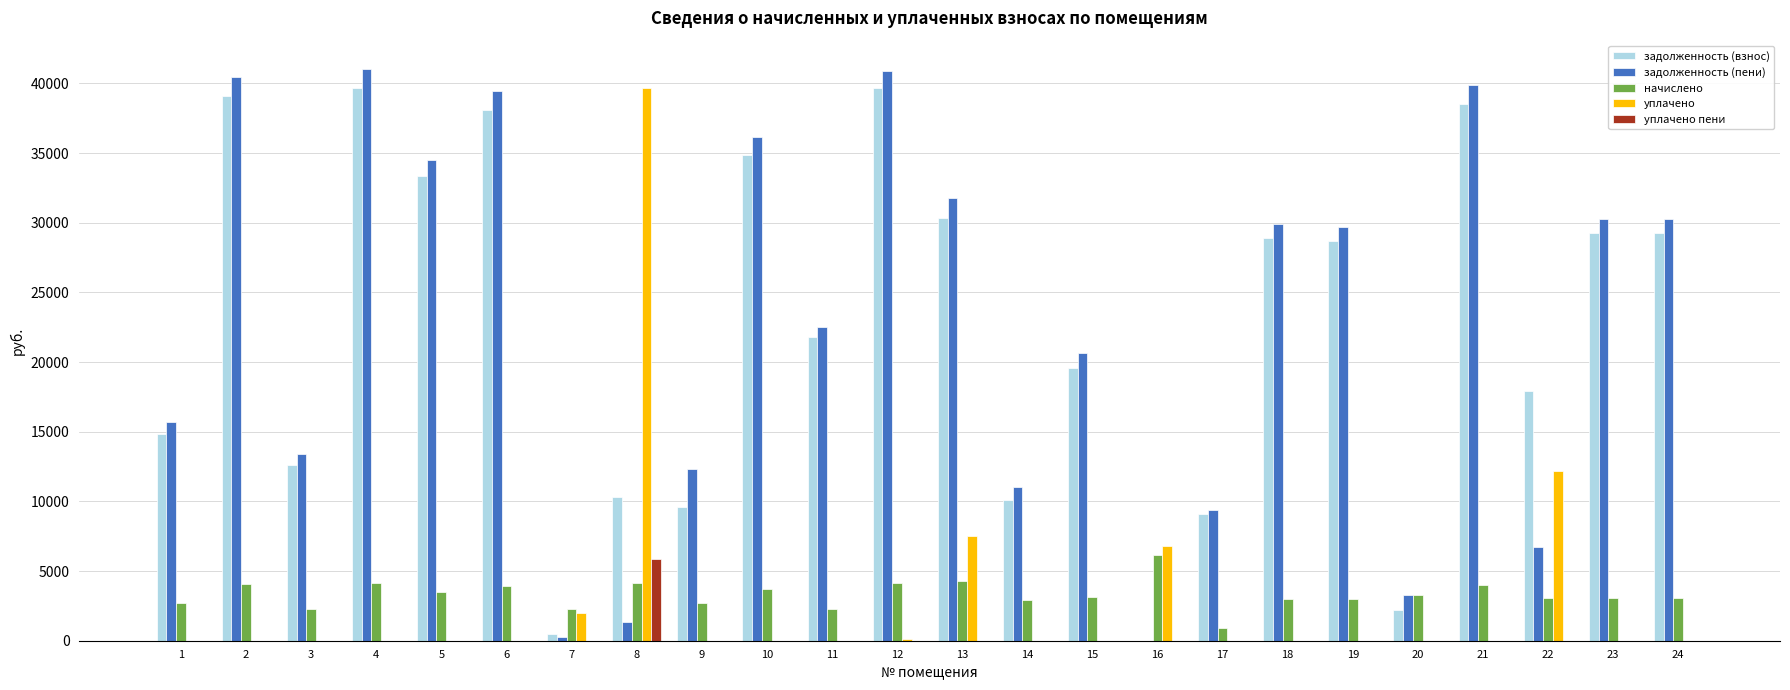

True or false: уплачено пени has a value of 0.0 at 18.

True